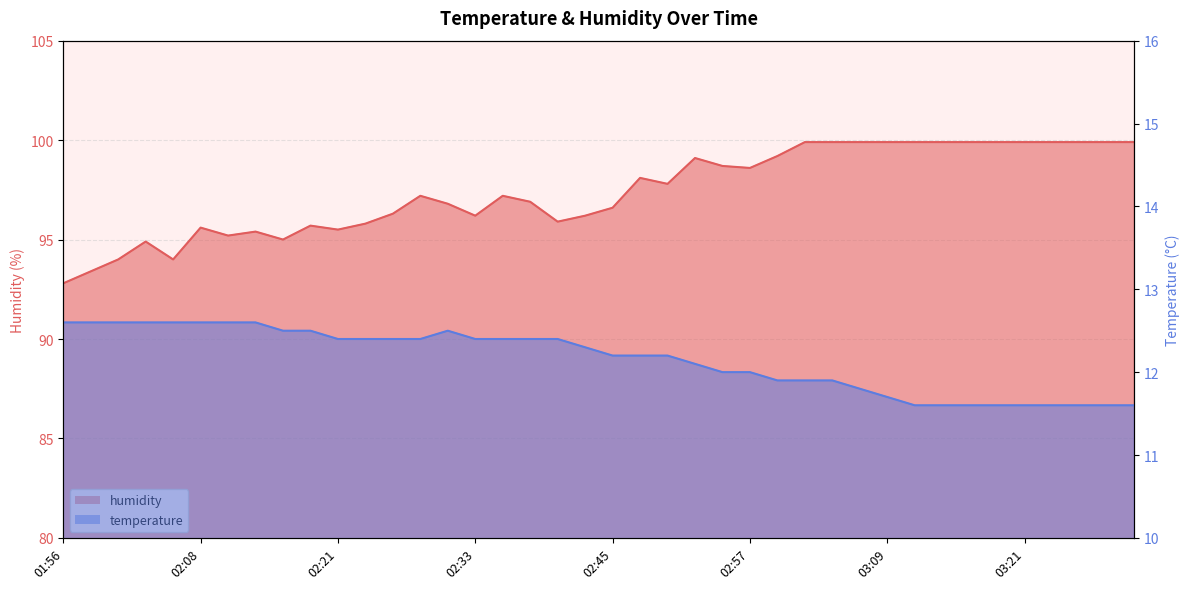

What is the sum of all humidity values?

3896.8